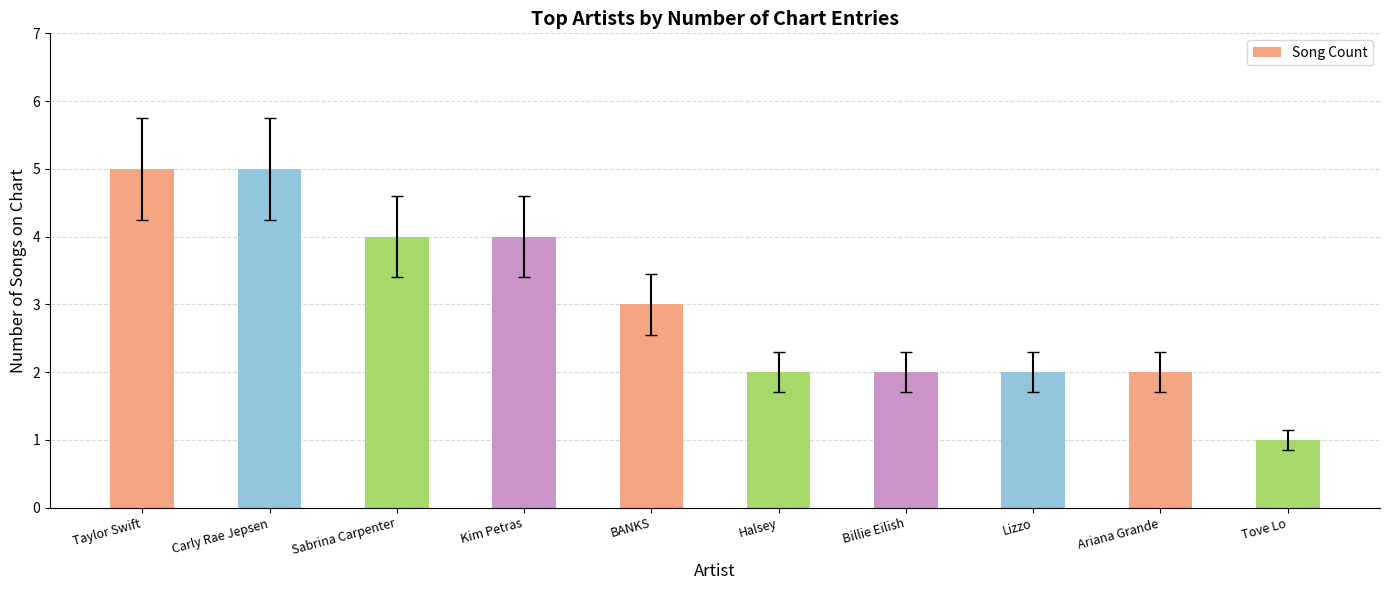

Reading right to left, what are all the values shown in this chart?

Tove Lo=1	Ariana Grande=2	Lizzo=2	Billie Eilish=2	Halsey=2	BANKS=3	Kim Petras=4	Sabrina Carpenter=4	Carly Rae Jepsen=5	Taylor Swift=5